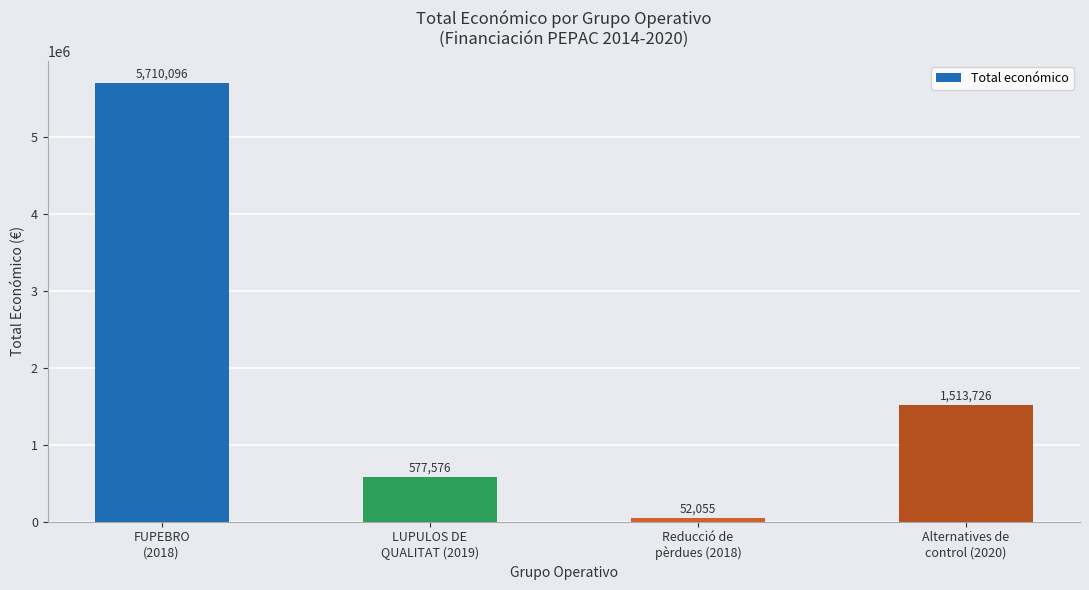

Reading left to right, transcribe all the data shown in this chart.

5710096	577576	52055	1513726